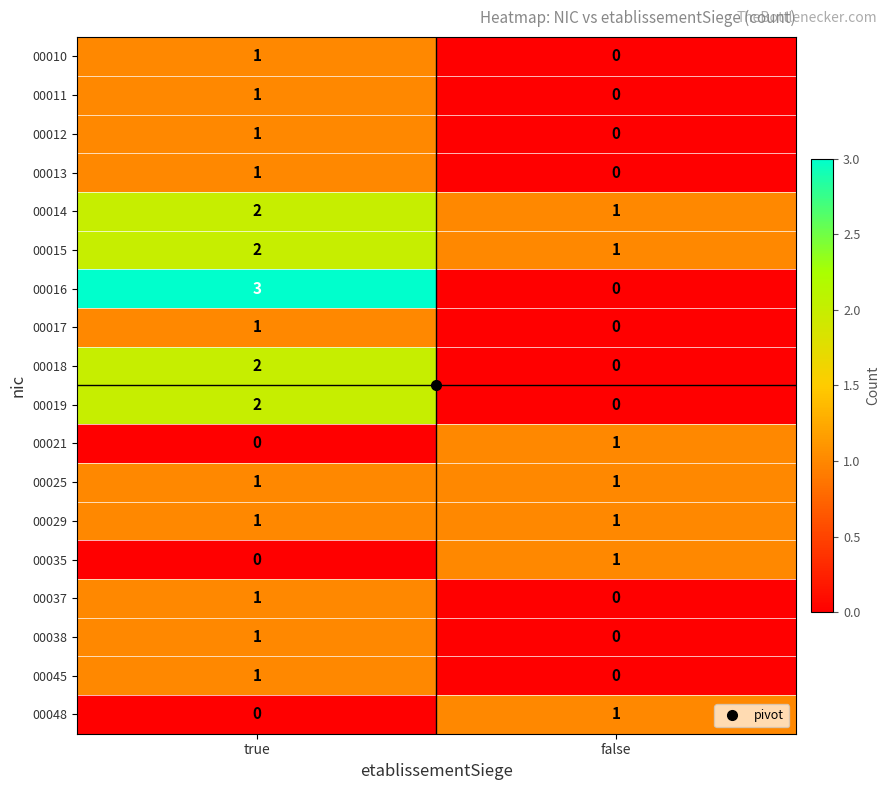

The 00021 series shows -1 at true. True or false?

False